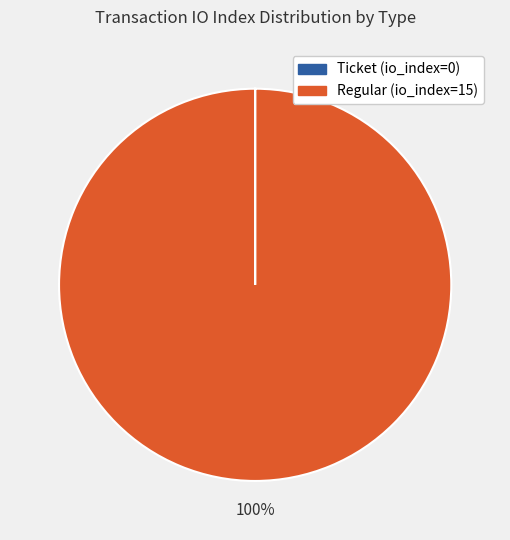

Is there a majority slice in this chart?

Yes